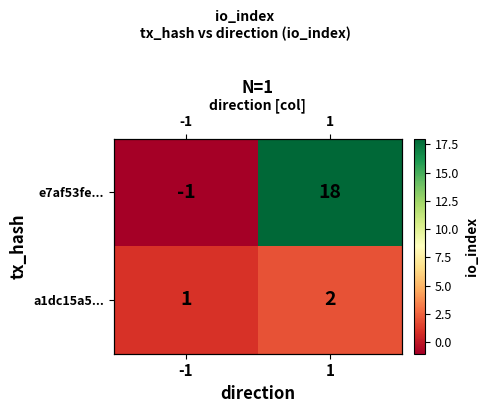

At which category does the chart reach its minimum across all series?

-1